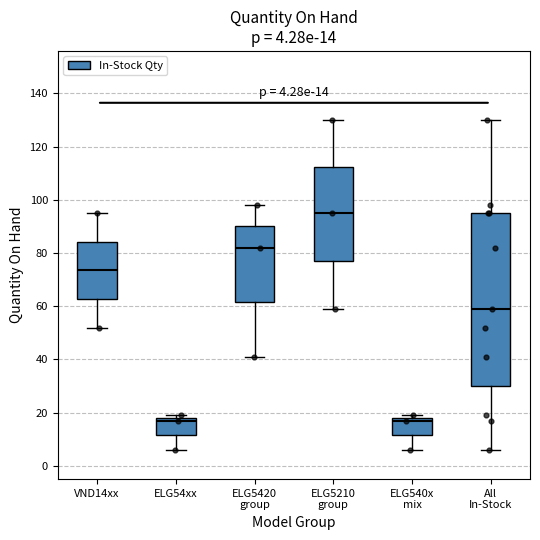

Which box is the tallest, from its lower edge to its upper edge?

All In-Stock